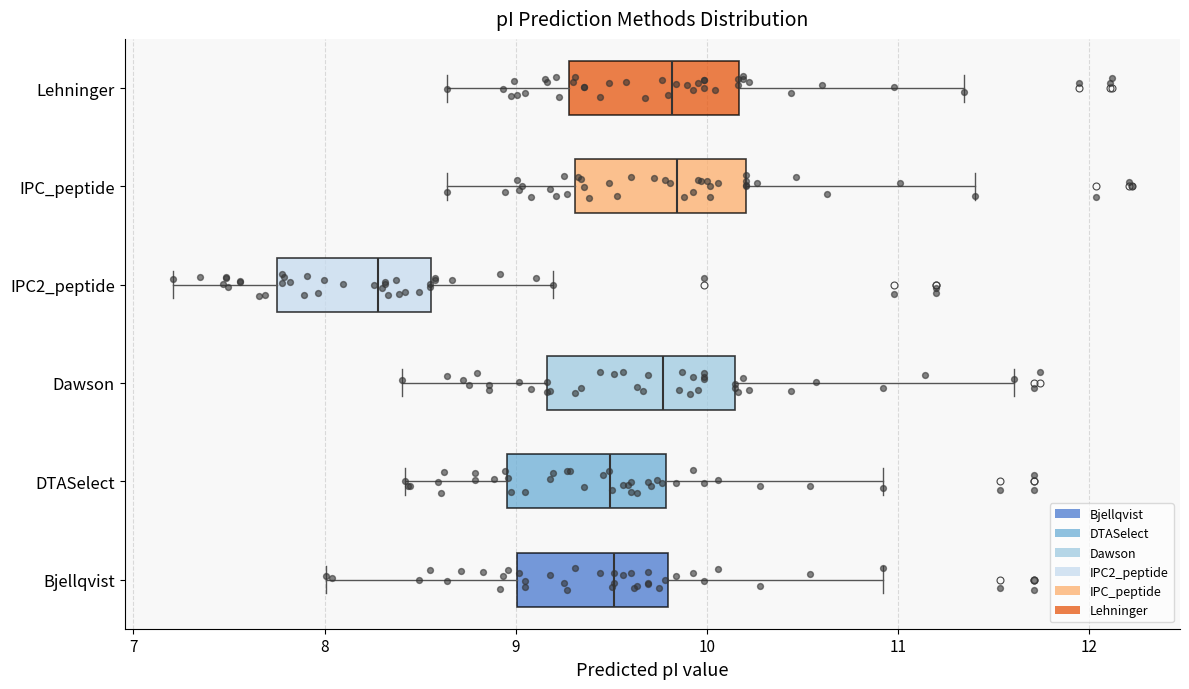

Which box's median line is the furthest to the left?

IPC2_peptide